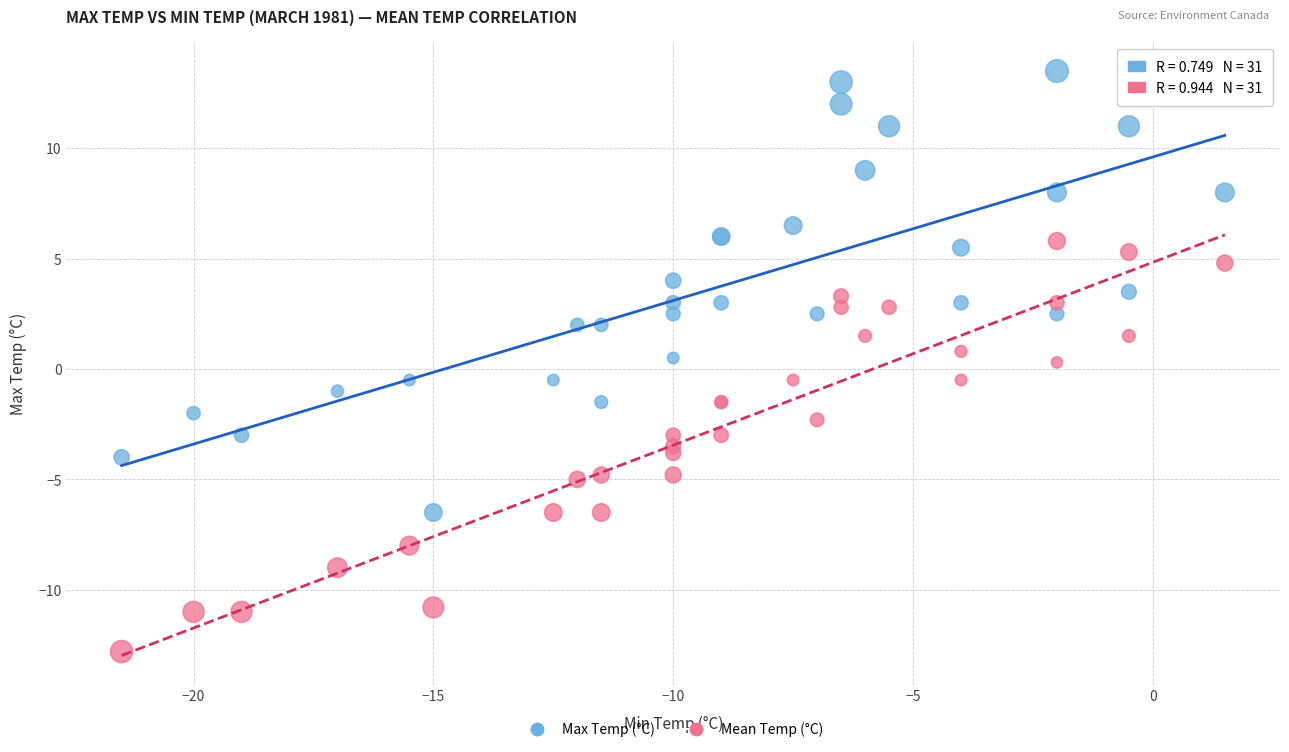

Which series reaches the maximum Y coordinate?

Max Temp (°C)